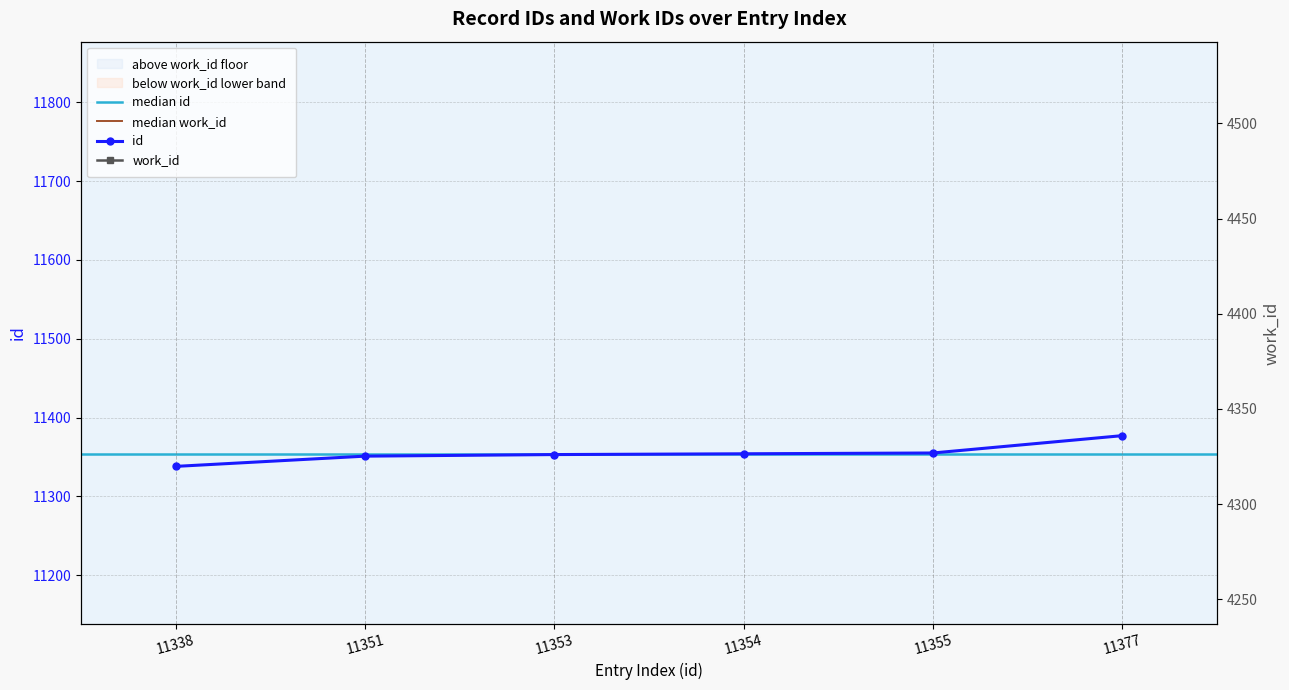

True or false: id and work_id intersect in this chart.

False